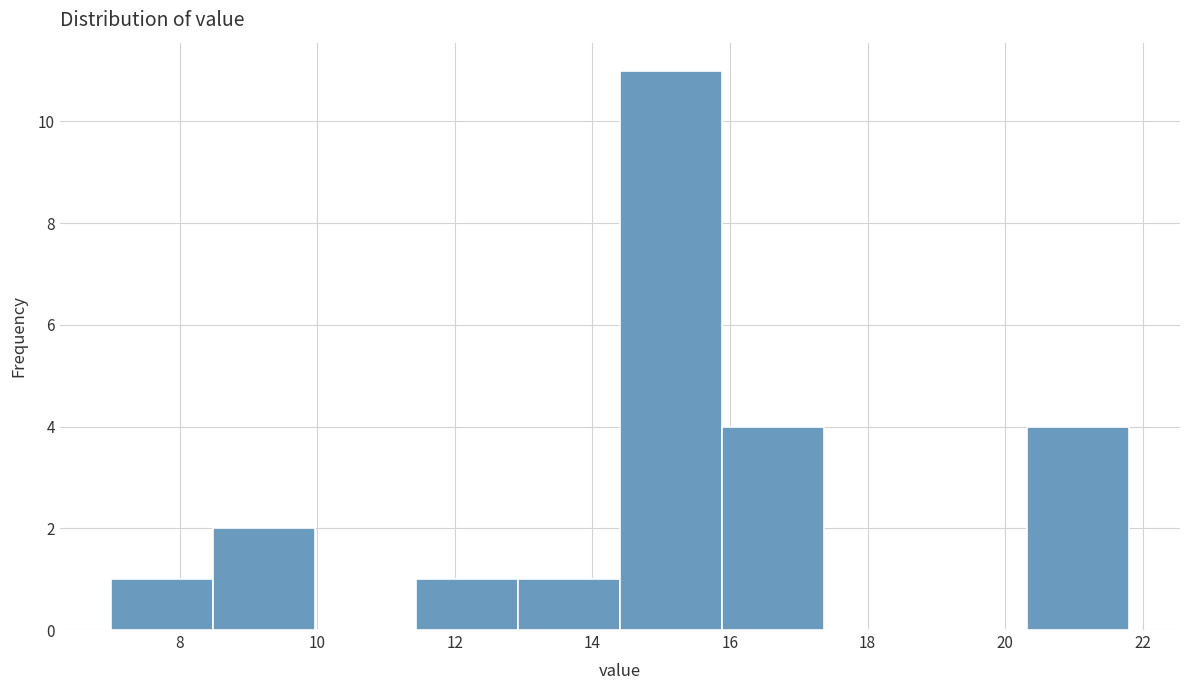

Over which range of the x-axis is the bar tallest?

14.40 to 15.88